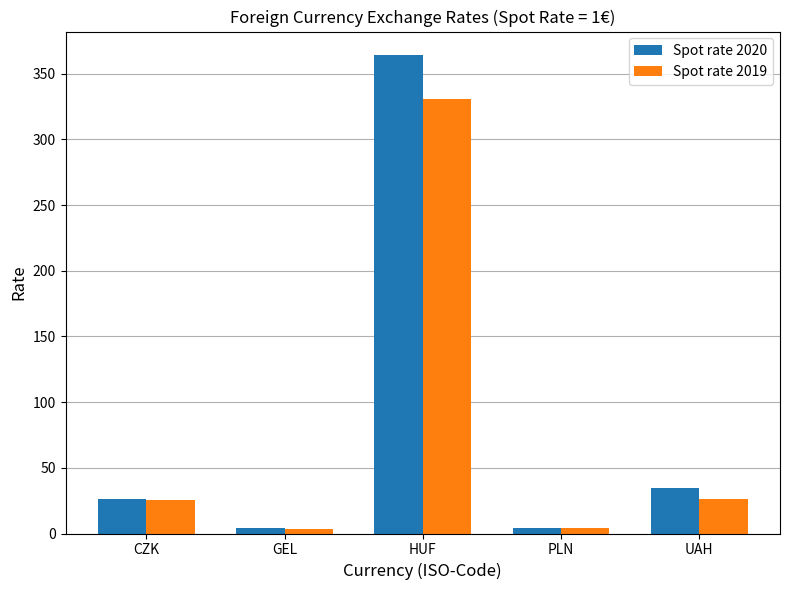

What is the maximum value for Spot rate 2019?

330.5